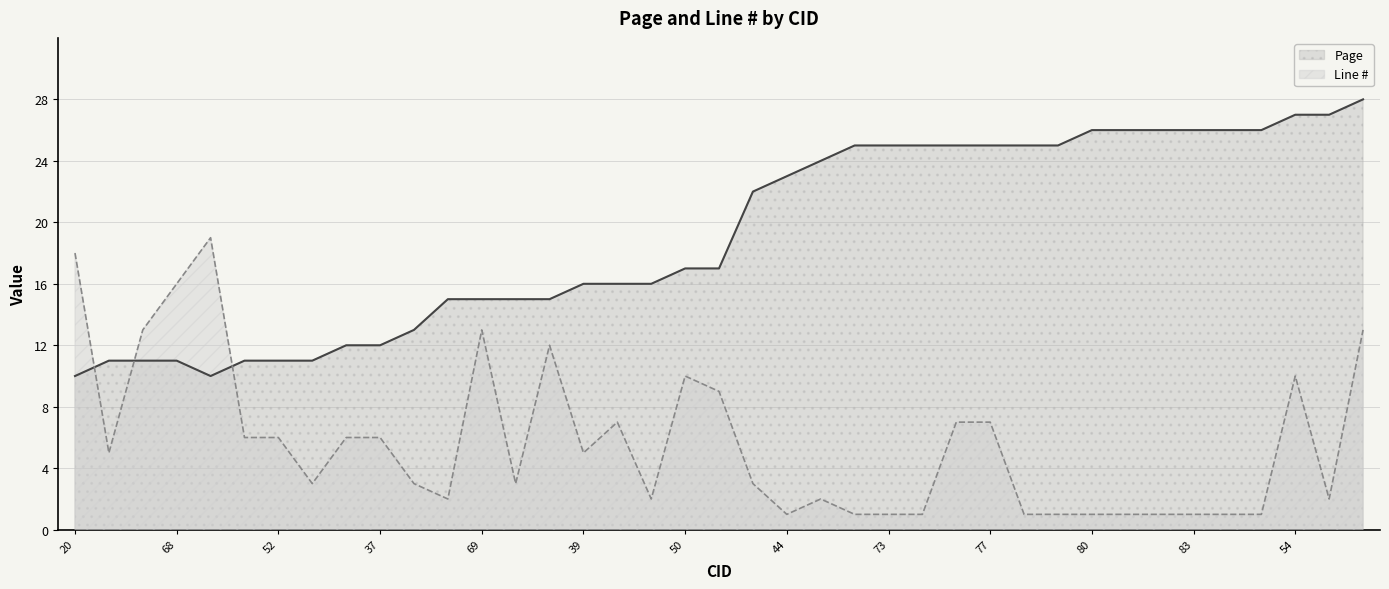

True or false: Page and Line # cross at least once.

True